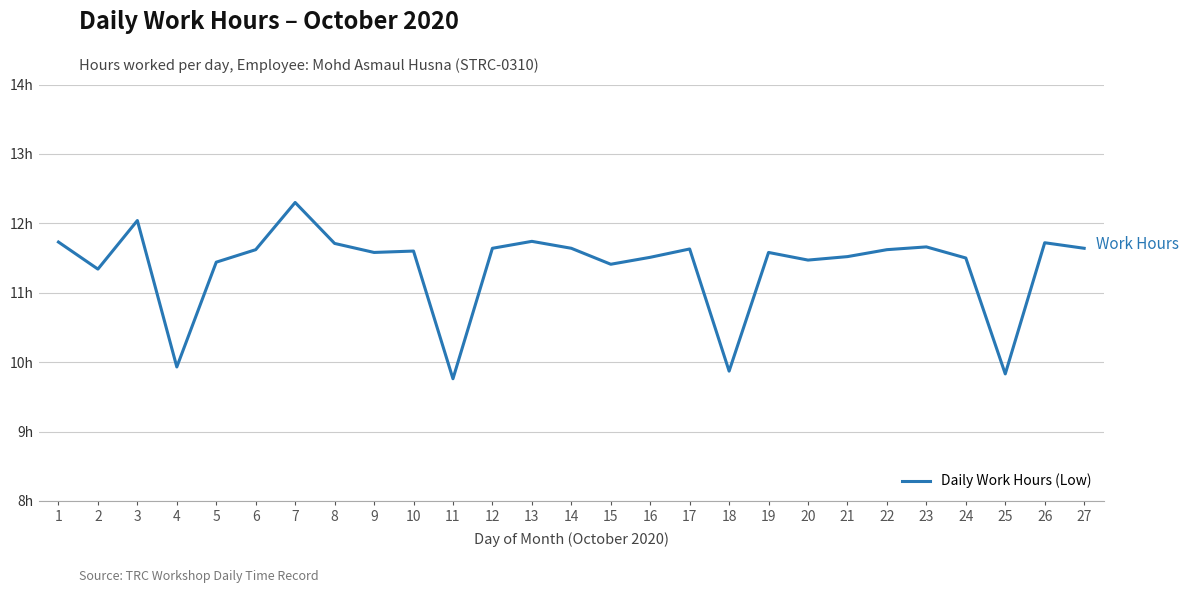

Reading left to right, extract all data points from this chart.

11.7	11.3	12.0	9.9	11.4	11.6	12.3	11.7	11.6	11.6	9.8	11.6	11.7	11.6	11.4	11.5	11.6	9.9	11.6	11.5	11.5	11.6	11.7	11.5	9.8	11.7	11.6